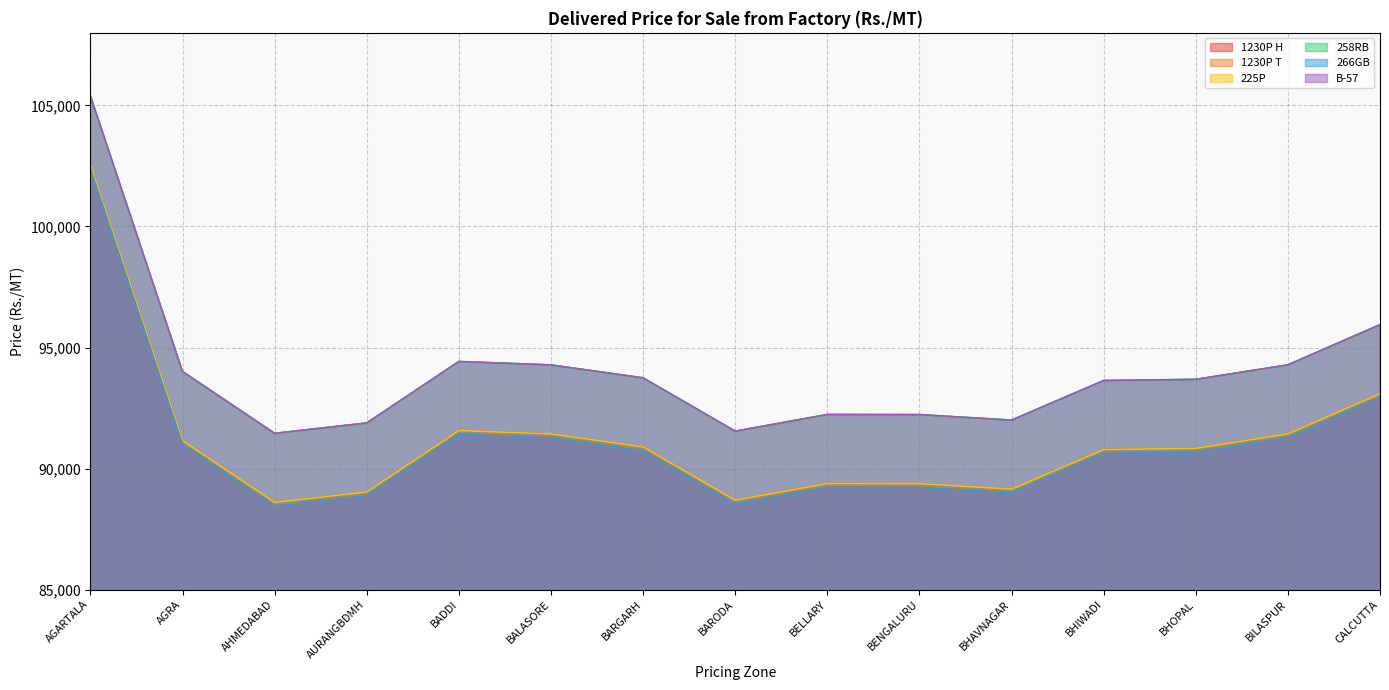

Reading left to right, transcribe all the data shown in this chart.

1230P H: 102542	91157	88603	89032	91570	91430	90895	88693	89381	89377	89149	90785	90833	91433	93093
1230P T: 102392	91007	88453	88882	91420	91280	90745	88543	89231	89227	88999	90635	90683	91283	92943
225P: 102542	91157	88603	89032	91570	91430	90895	88693	89381	89377	89149	90785	90833	91433	93093
258RB: 105392	94007	91453	91882	94420	94280	93745	91543	92231	92227	91999	93635	93683	94283	95943
266GB: 102392	91007	88453	88882	91420	91280	90745	88543	89231	89227	88999	90635	90683	91283	92943
B-57: 105392	94007	91453	91882	94420	94280	93745	91543	92231	92227	91999	93635	93683	94283	95943